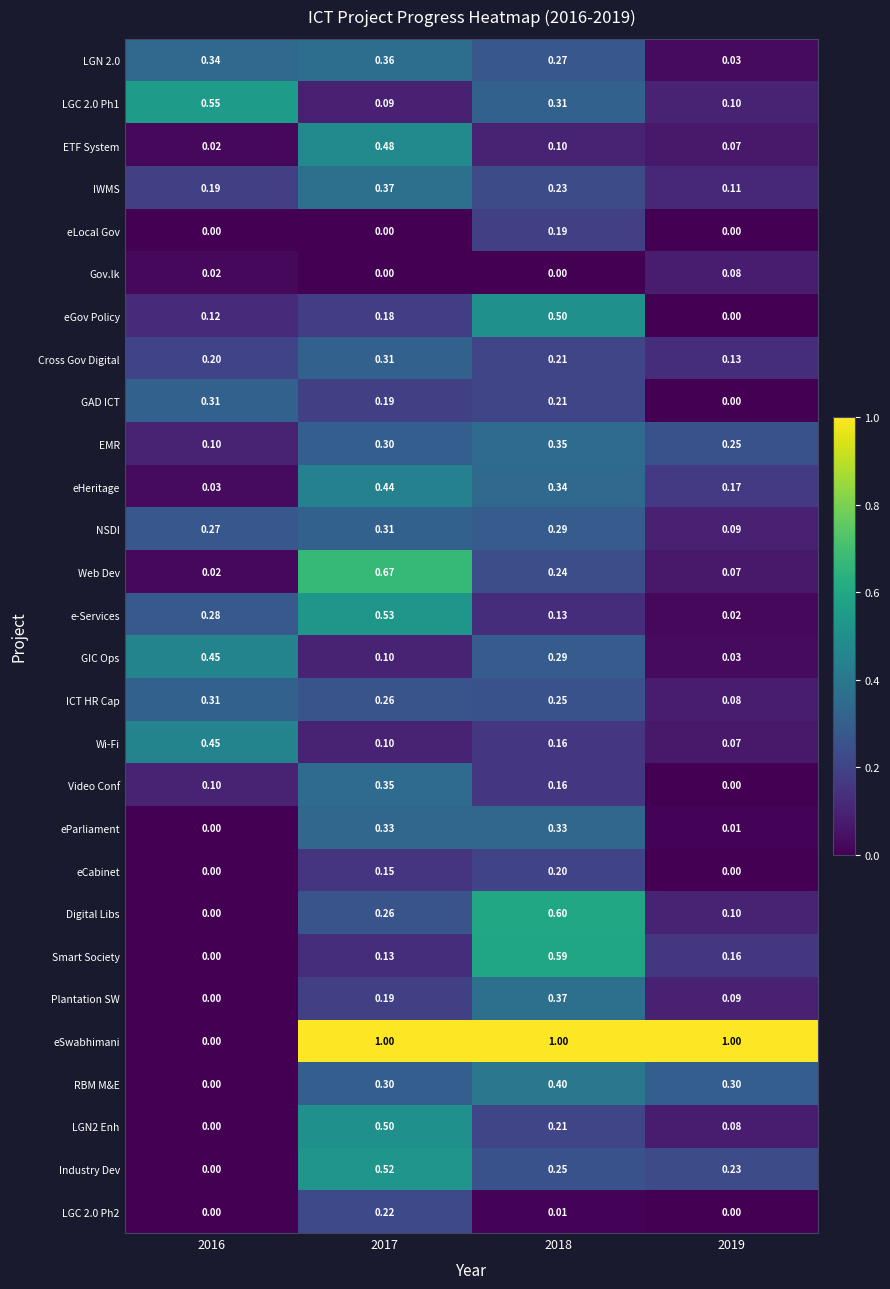

Is the value of IWMS at 2016 greater than the value of eParliament at 2019?

Yes